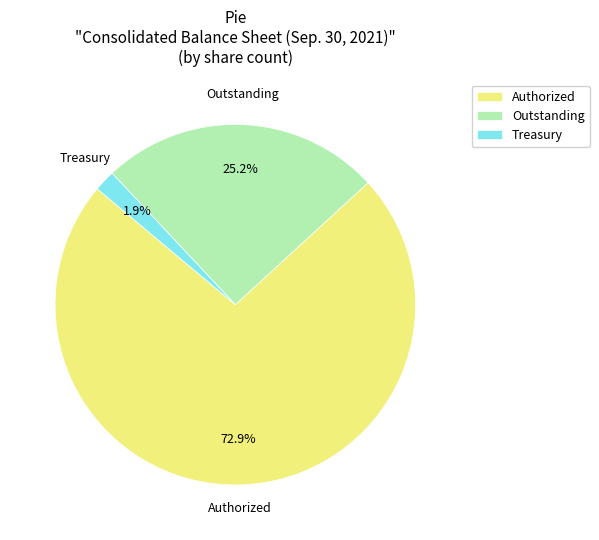

To the nearest percent, what is the average slice percentage?

33%